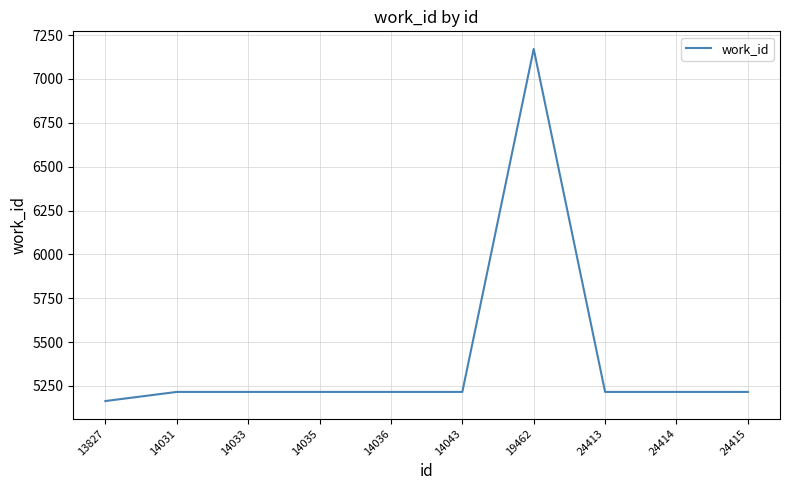

Which label corresponds to the smallest value in the chart?

13827